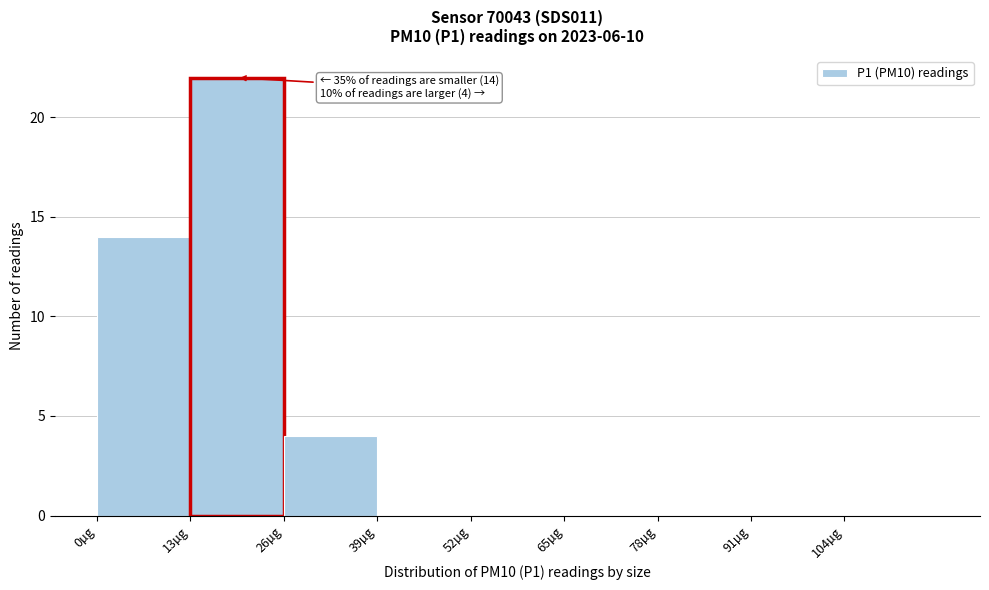

Over which range of the x-axis is the bar tallest?

13 to 26